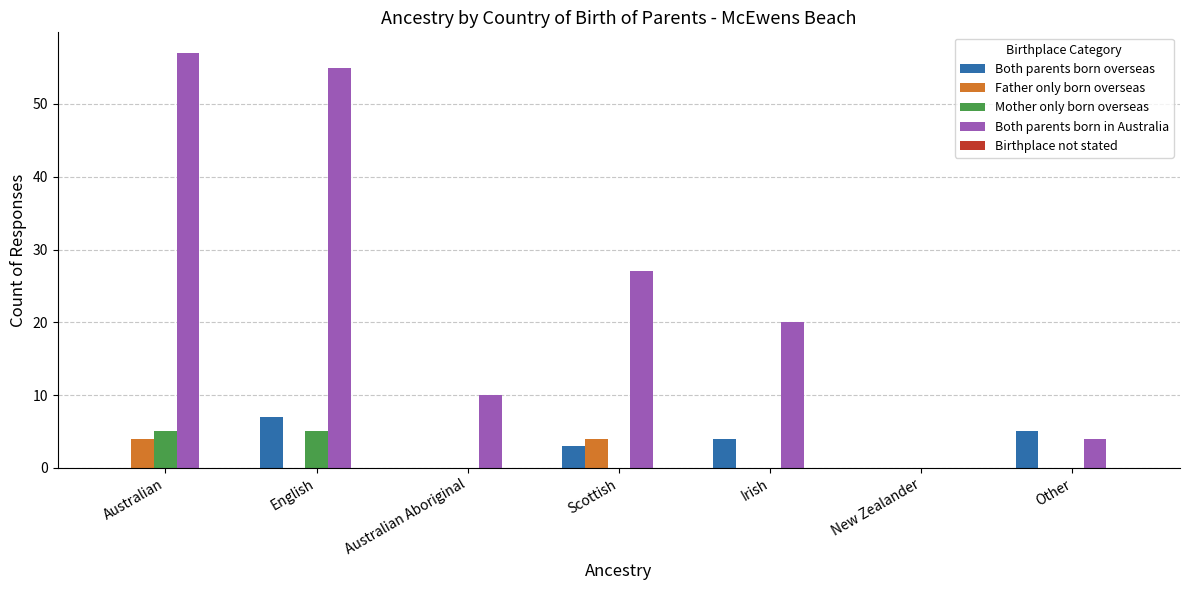

What is the greatest value displayed?

57